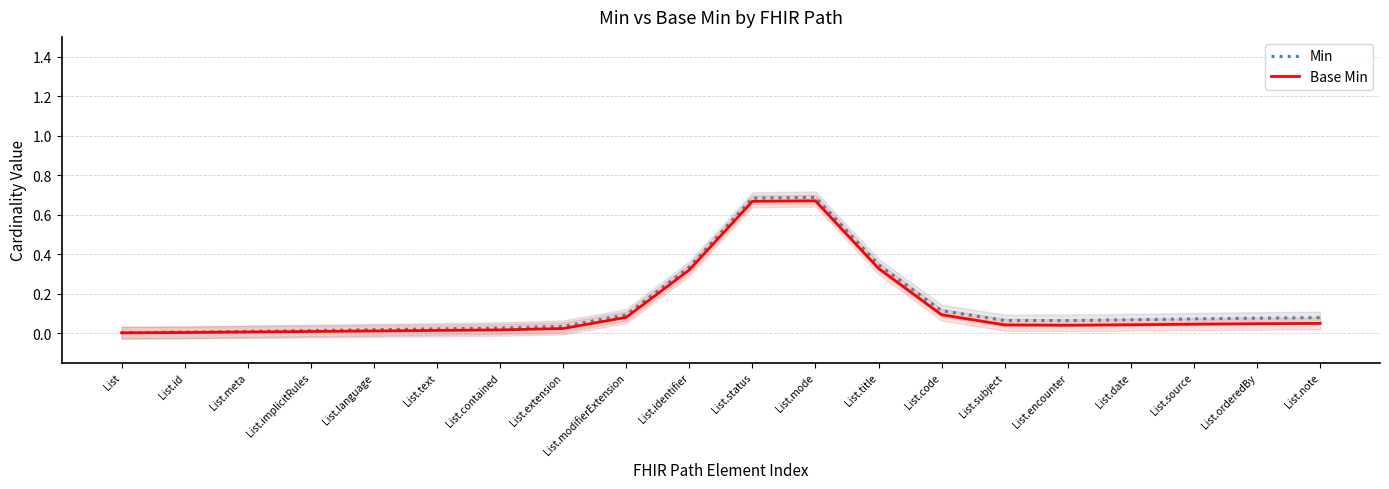

Which series has the largest total across all categories?

Min